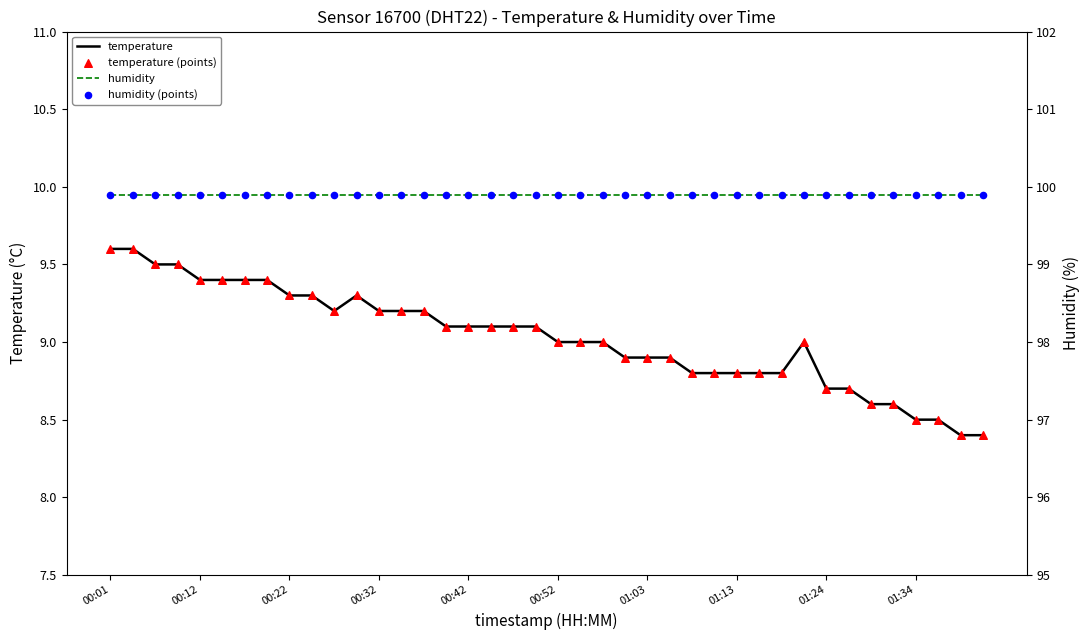

Is the value of humidity (points) at 29 greater than the value of humidity at 01:03?

No